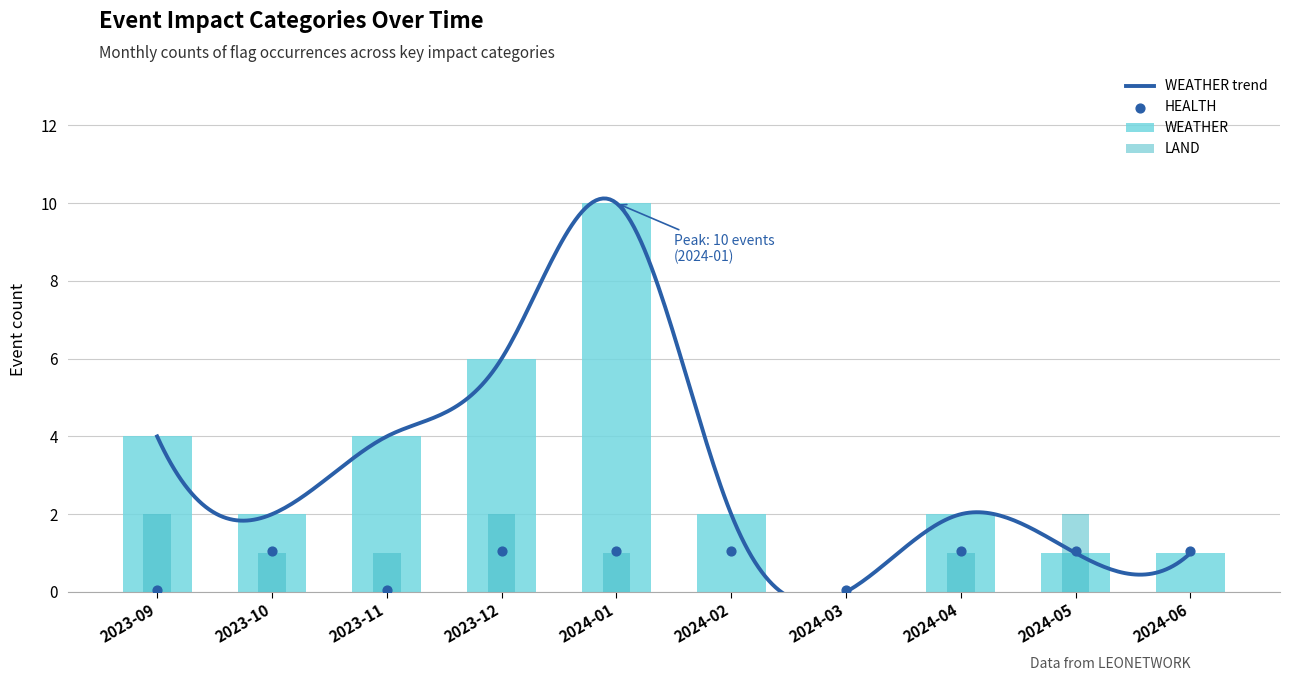

What is the total value across all series at 2024-03?

0.1